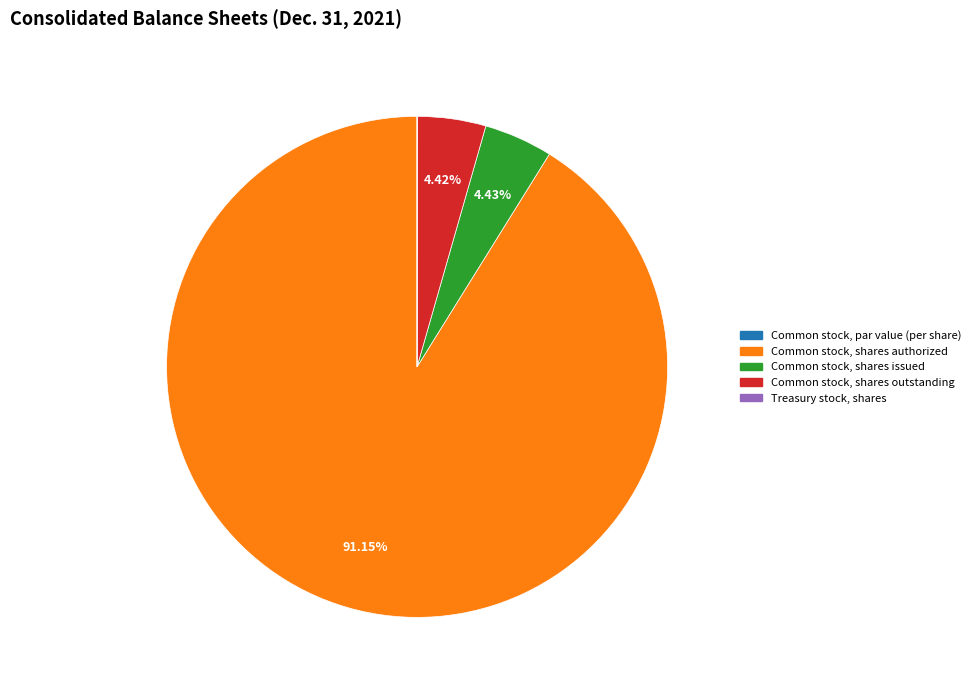

The Common stock, shares outstanding slice represents 4% of the pie. True or false?

True